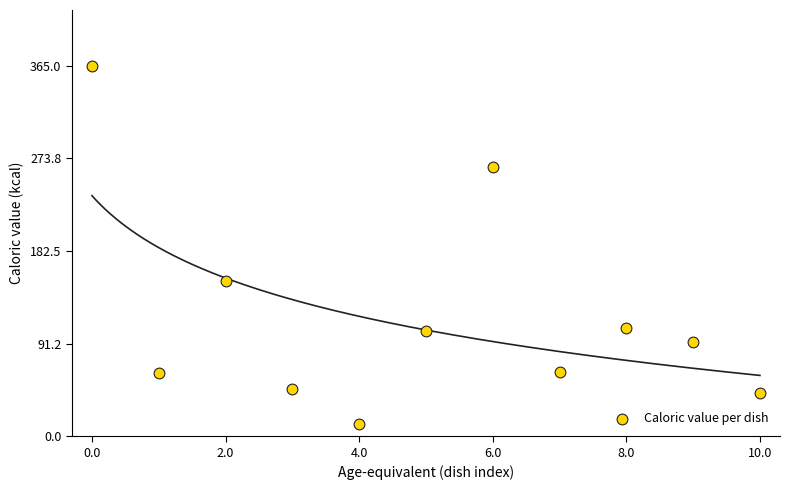

What is the range of Y values (max minus min)?

353.0